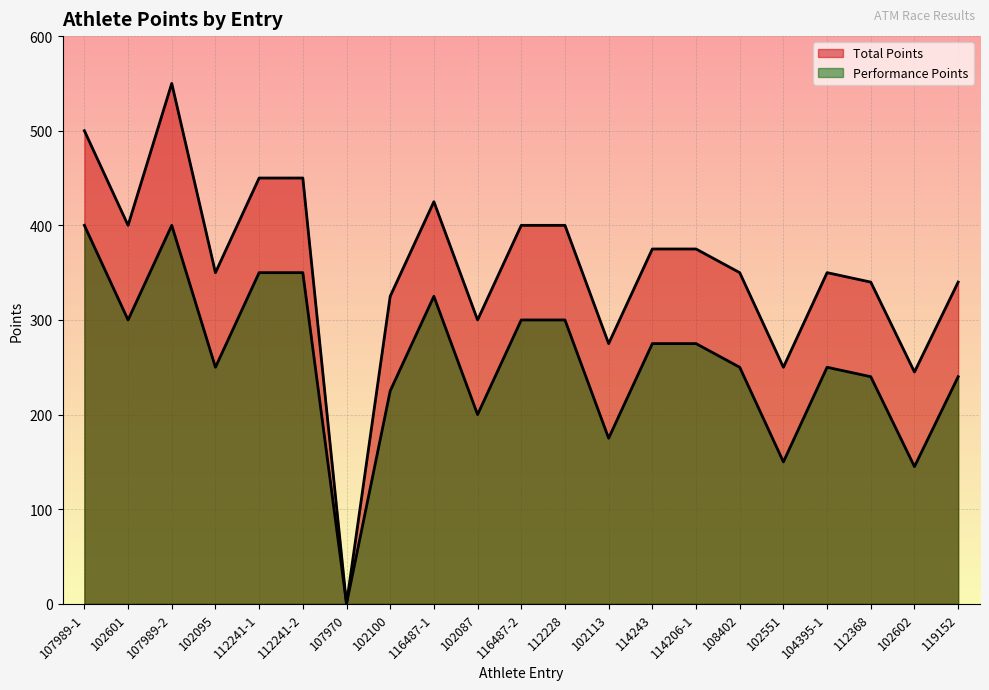

Reading right to left, list all the values displayed in this chart.

Total Points: 119152=340	102602=245	112368=340	104395-1=350	102551=250	108402=350	114206-1=375	114243=375	102113=275	112228=400	116487-2=400	102087=300	116487-1=425	102100=325	107970=0	112241-2=450	112241-1=450	102095=350	107989-2=550	102601=400	107989-1=500
Performance Points: 119152=240	102602=145	112368=240	104395-1=250	102551=150	108402=250	114206-1=275	114243=275	102113=175	112228=300	116487-2=300	102087=200	116487-1=325	102100=225	107970=0	112241-2=350	112241-1=350	102095=250	107989-2=400	102601=300	107989-1=400